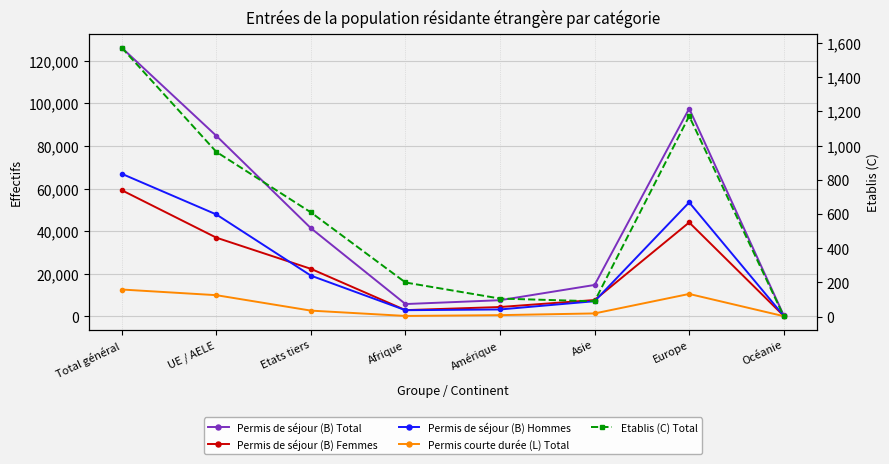

What is the sum of all Permis de séjour (B) Total values?

378154